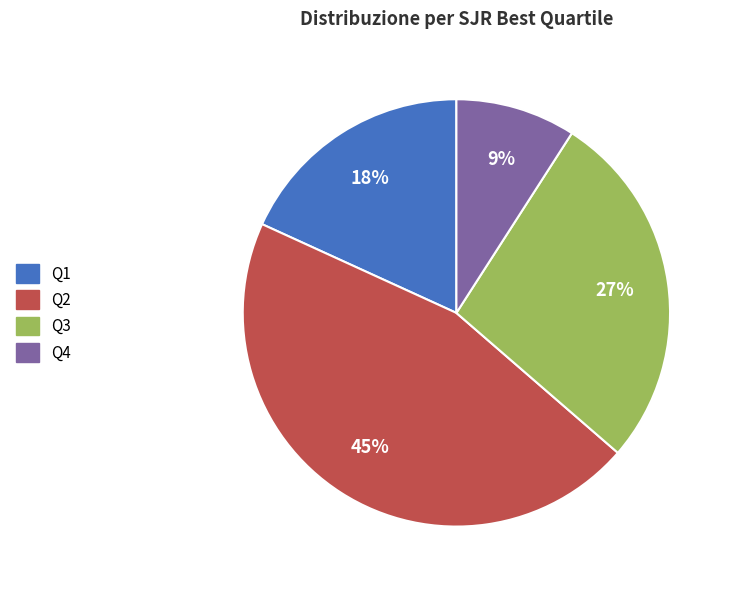

Does any single category account for the majority?

No